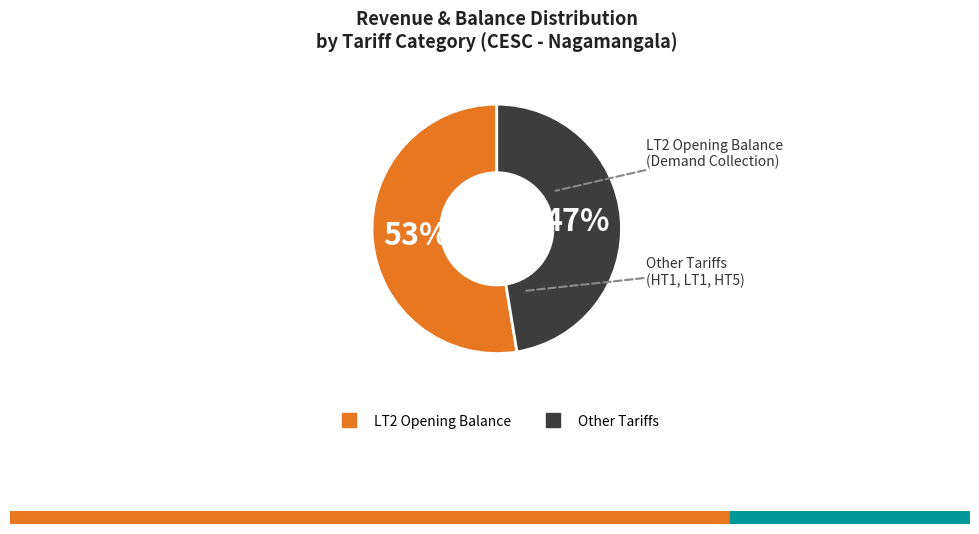

Is there a majority slice in this chart?

Yes